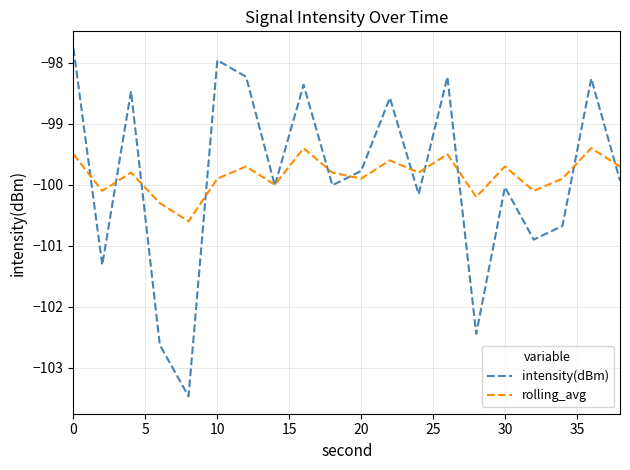

What is the maximum value for rolling_avg?

-99.4